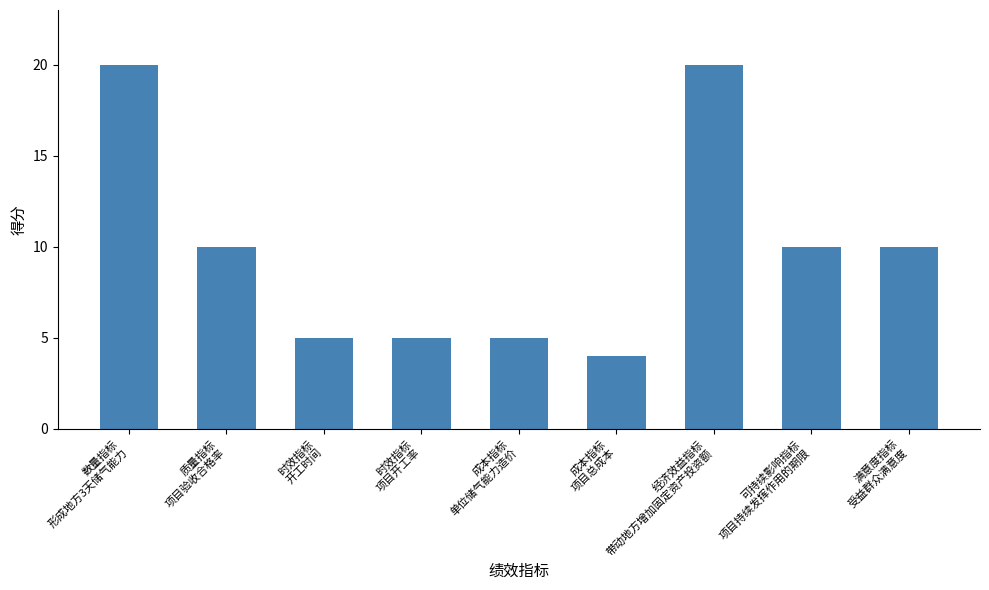

The value at 时效指标
开工时间 is 5. True or false?

True